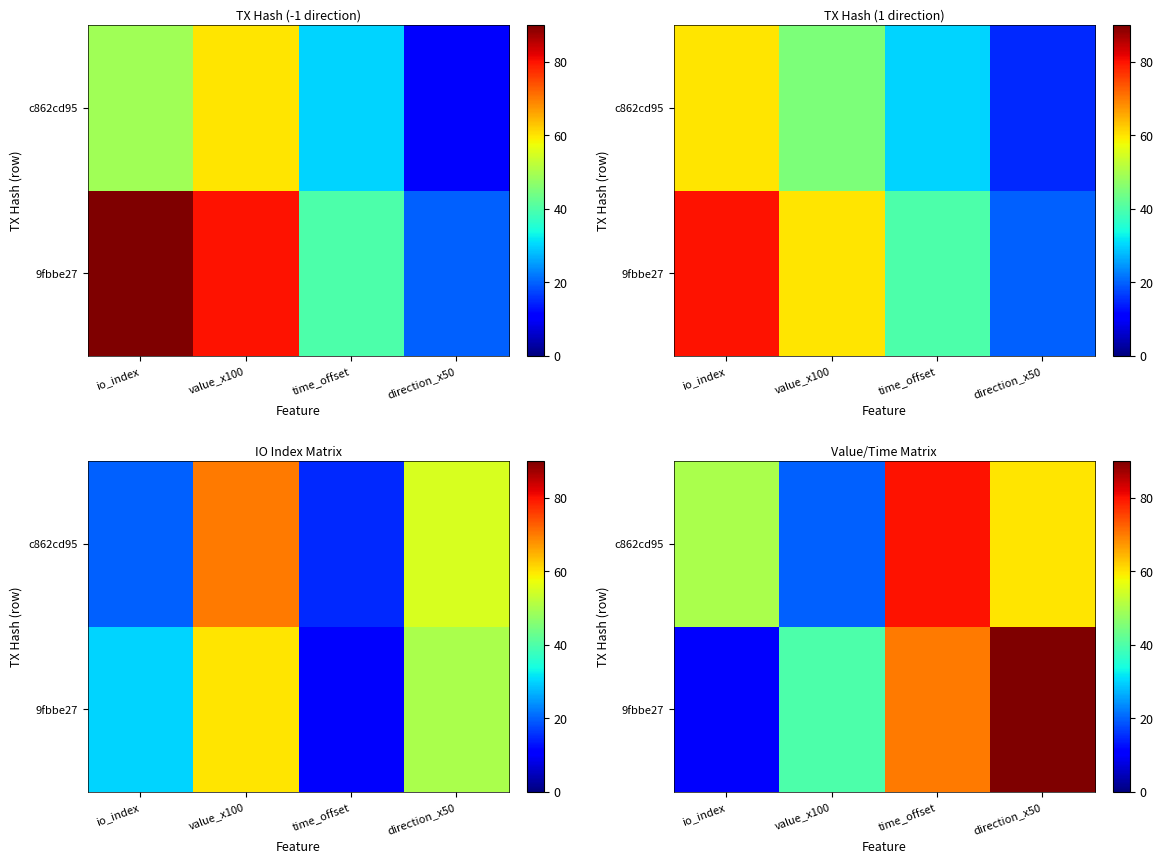

At value_x100, list the series in order from largest to smallest.

9fbbe27, c862cd95